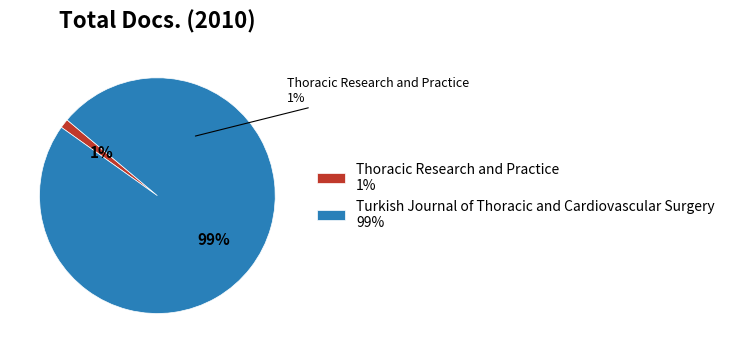

Which slice represents more than half of the pie?

Turkish Journal of Thoracic and Cardiovascular Surgery